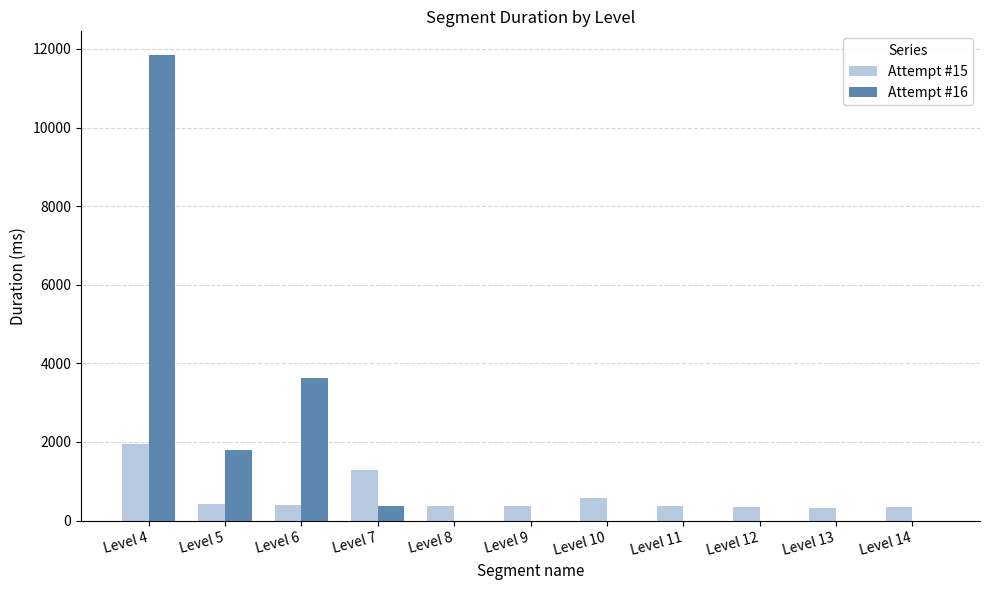

At which category does the chart reach its peak across all series?

Level 4